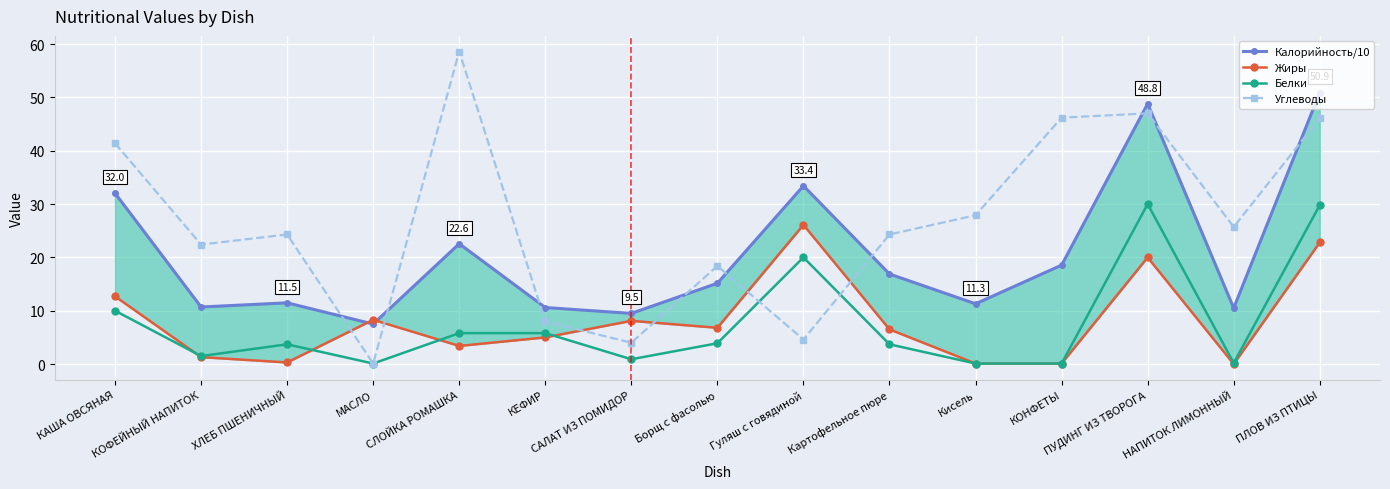

What is the value of the Жиры point at the 3rd from the left?

0.3